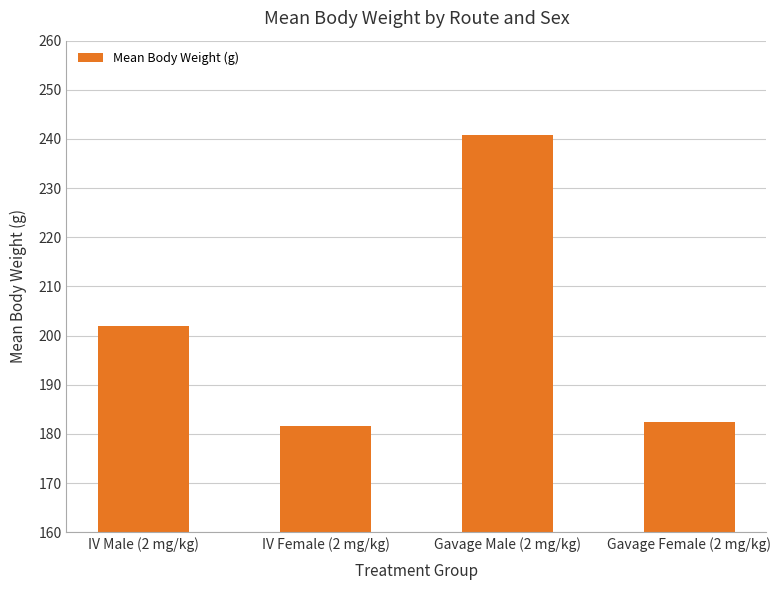

What position from the right is Gavage Male (2 mg/kg)?

2